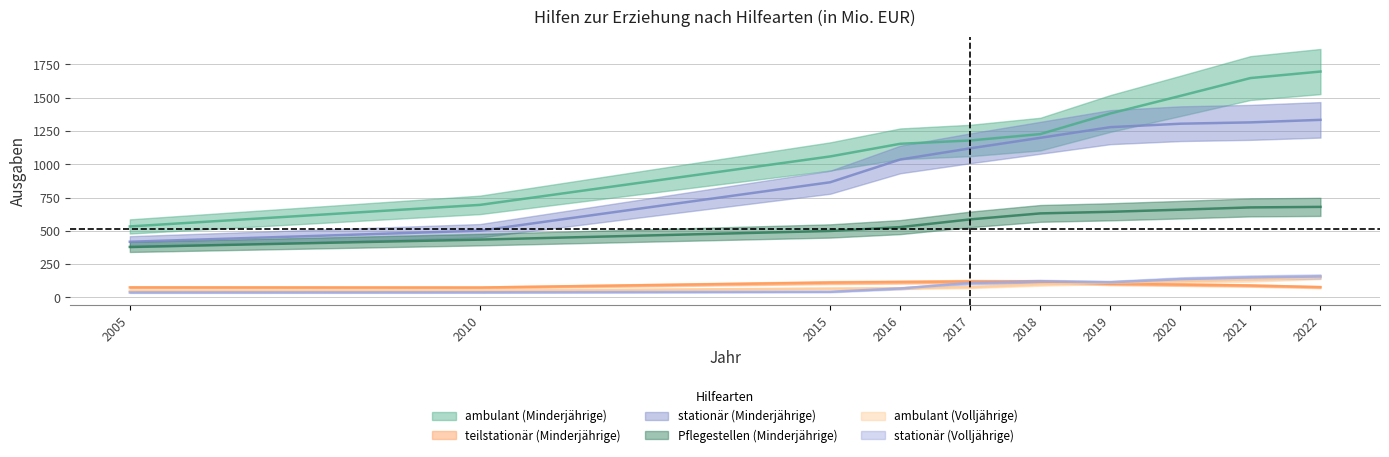

How many values in the ambulant (Volljährige) series are below 97?

5